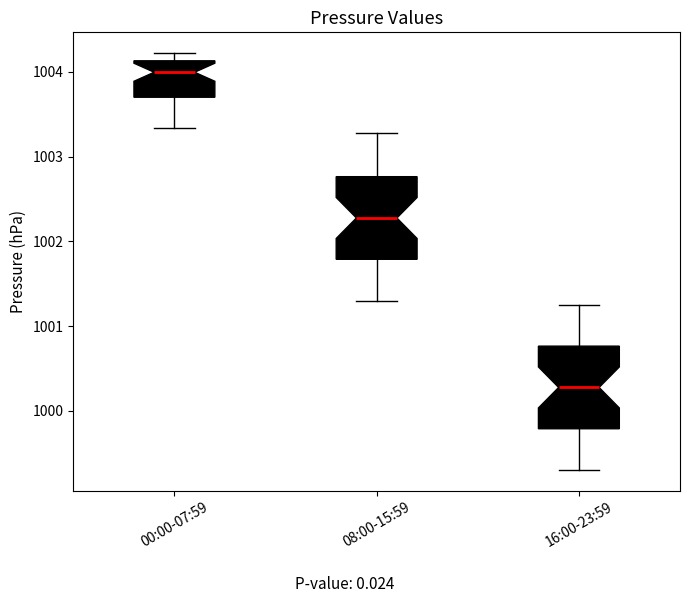

Reading left to right, read every box against the y-axis: the position of its median line, the range the box covers, and the ends of its whiskers. The values are not printed on the chart, so give them approximately, as read against the axis.

00:00-07:59: median 1004.0, box 1003.7 to 1004.1, whiskers 1003.3 to 1004.2
08:00-15:59: median 1002.3, box 1001.8 to 1002.8, whiskers 1001.3 to 1003.3
16:00-23:59: median 1000.3, box 999.8 to 1000.8, whiskers 999.3 to 1001.3